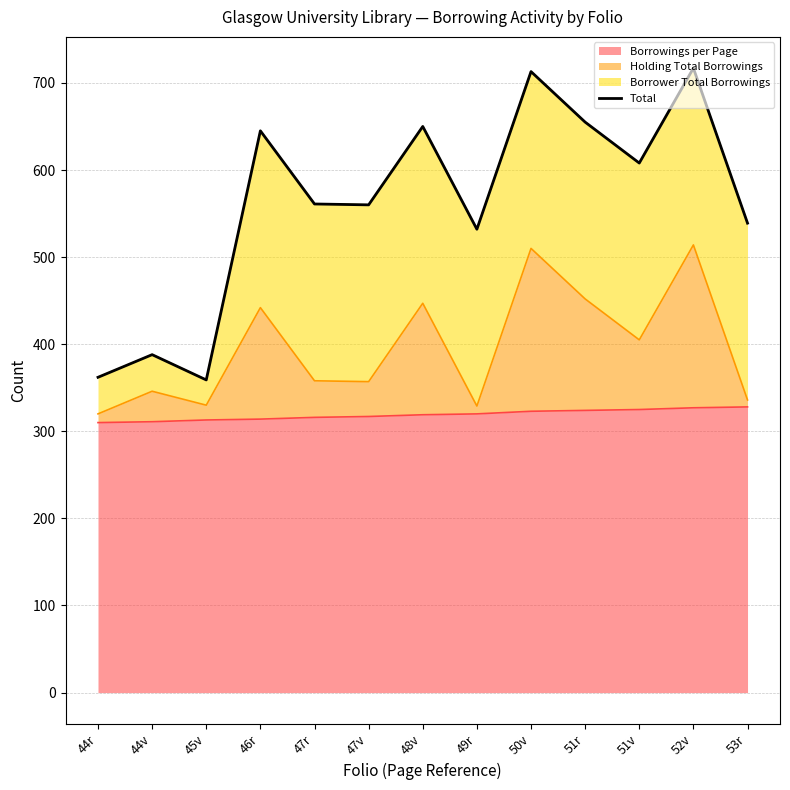

At which category does the chart reach its peak across all series?

52v